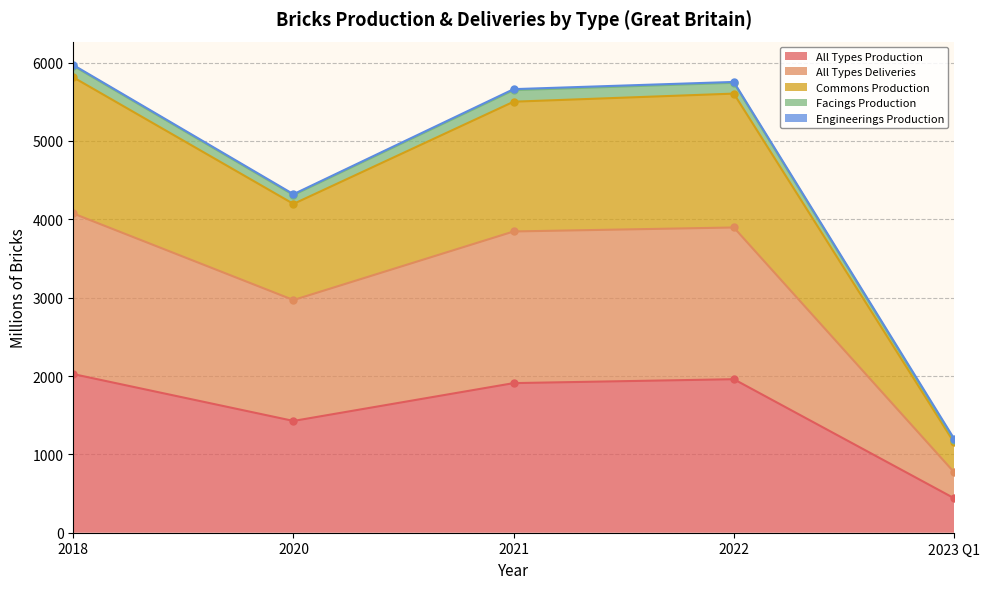

Which category has the highest value across all series?

2018